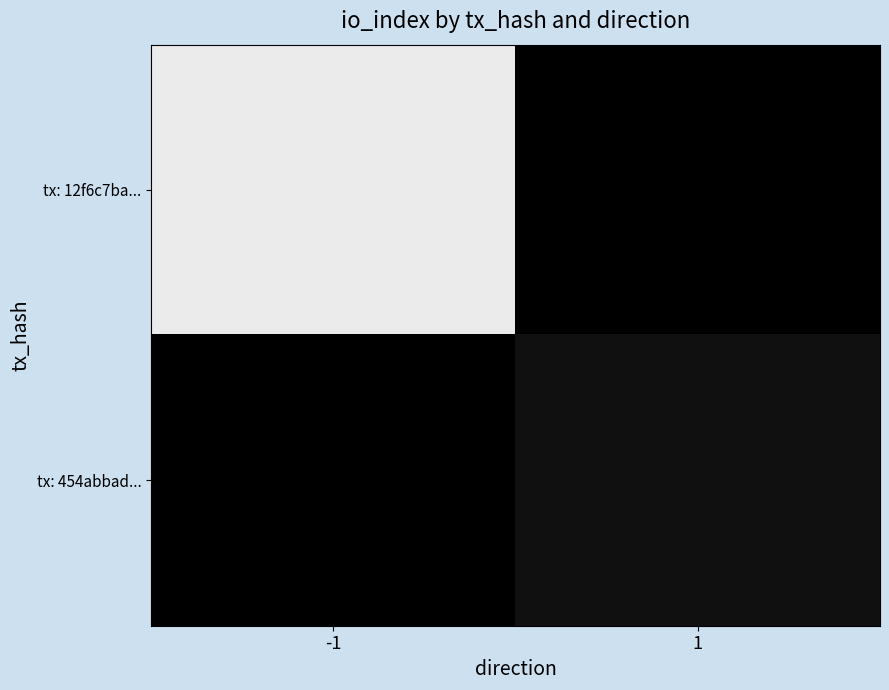

Reading left to right, extract all data points from this chart.

tx: 12f6c7ba...: -1=129	1=0
tx: 454abbad...: -1=0	1=9